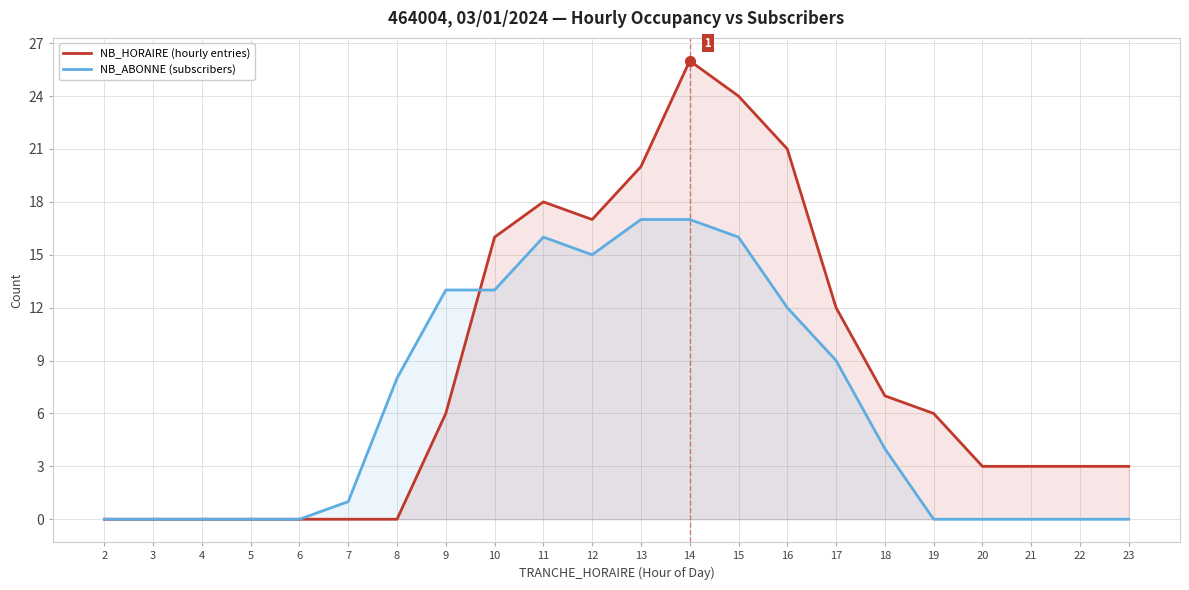

What is the value of the NB_ABONNE (subscribers) point at the 14th from the left?

16